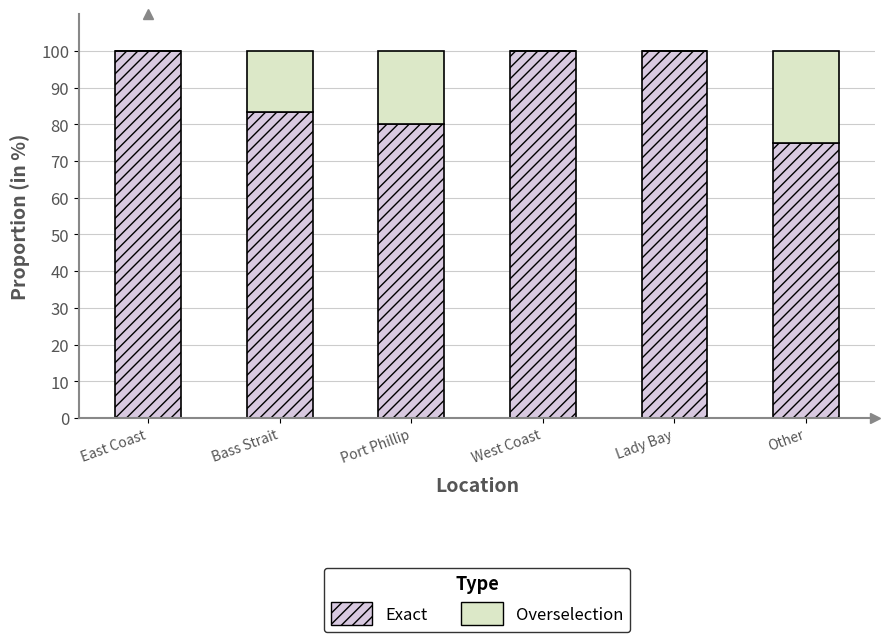

Which series has the largest range (max minus min)?

Exact